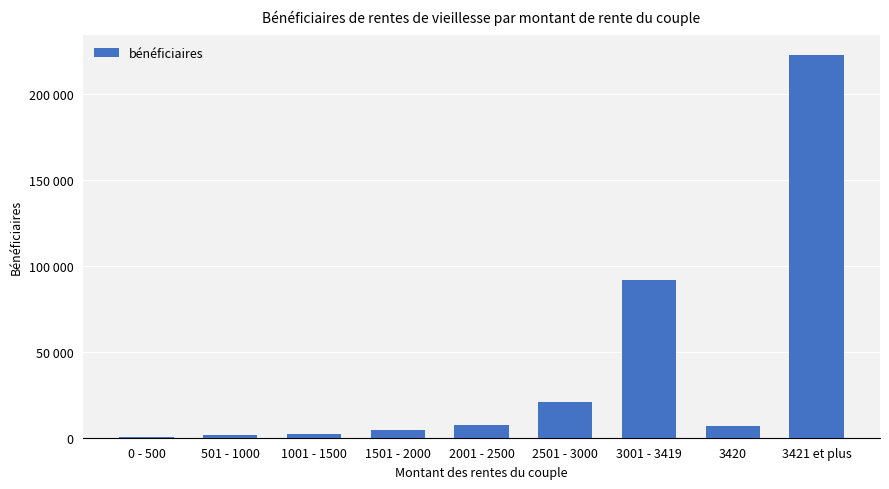

What is the difference between the values at 3421 et plus and 0 - 500?

222389